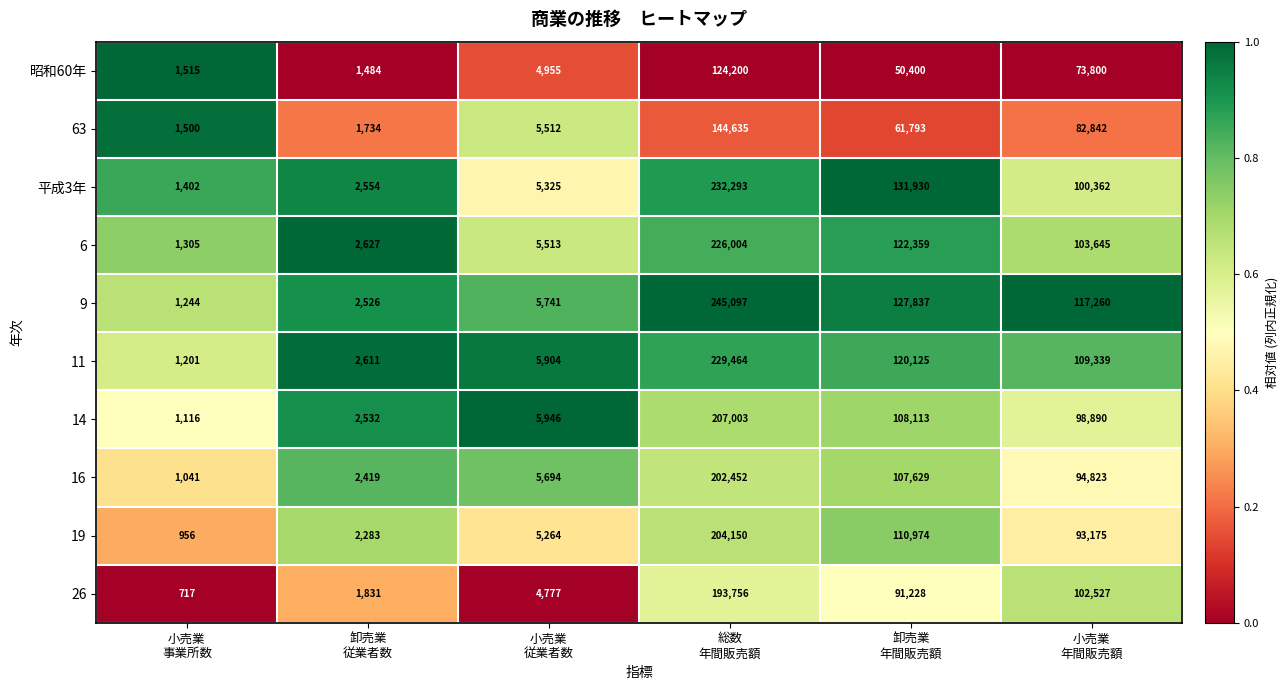

Rank the series by their maximum value, from lowest to highest.

昭和60年, 63, 26, 16, 19, 14, 6, 11, 平成3年, 9